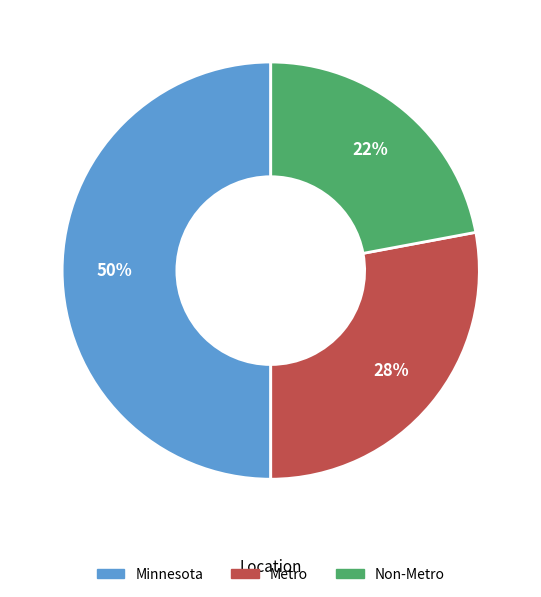

Which has a higher value, Minnesota or Non-Metro?

Minnesota